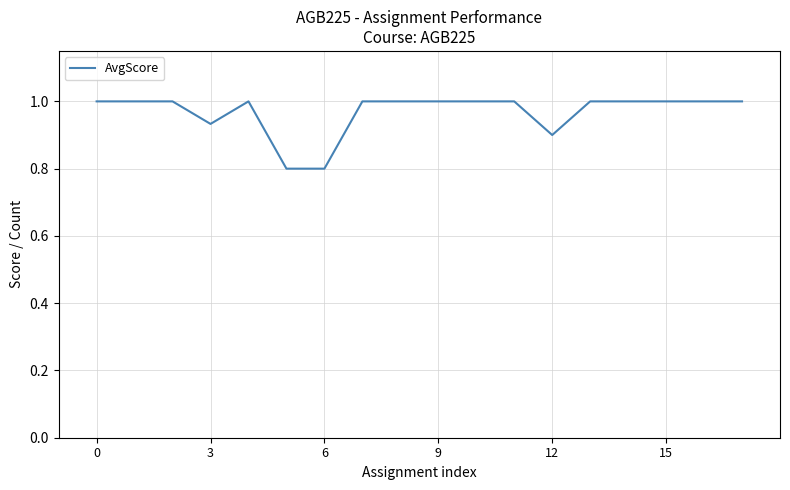

Is this an area chart (filled region under the line)?

No